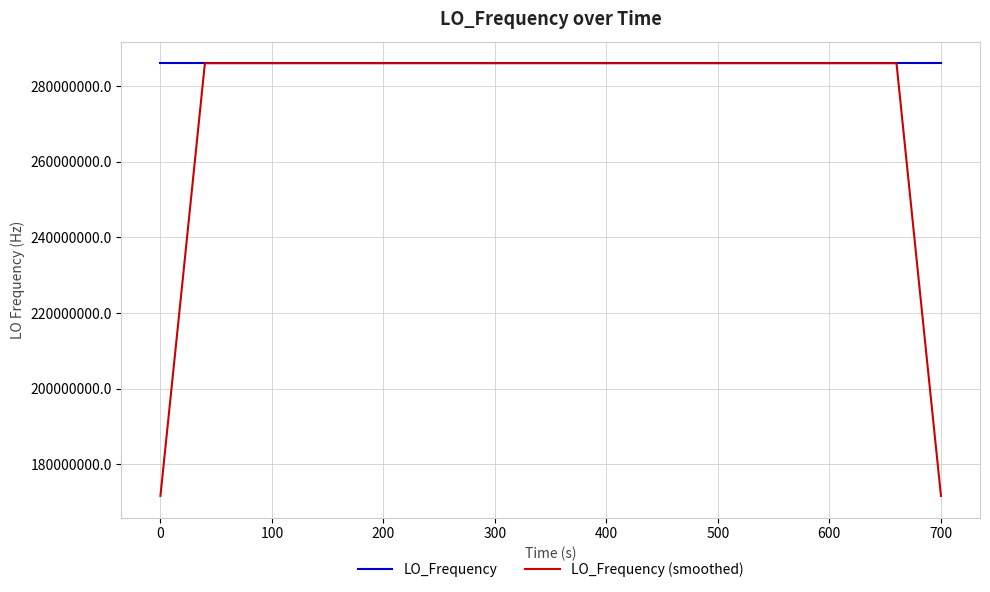

What is the maximum value shown in the chart?

286047004.3